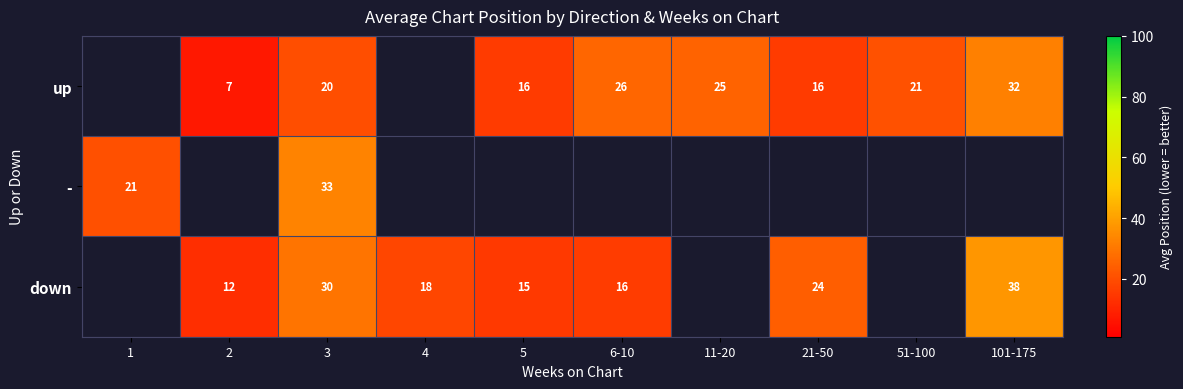

True or false: up has a value of 26 at 6-10.

True